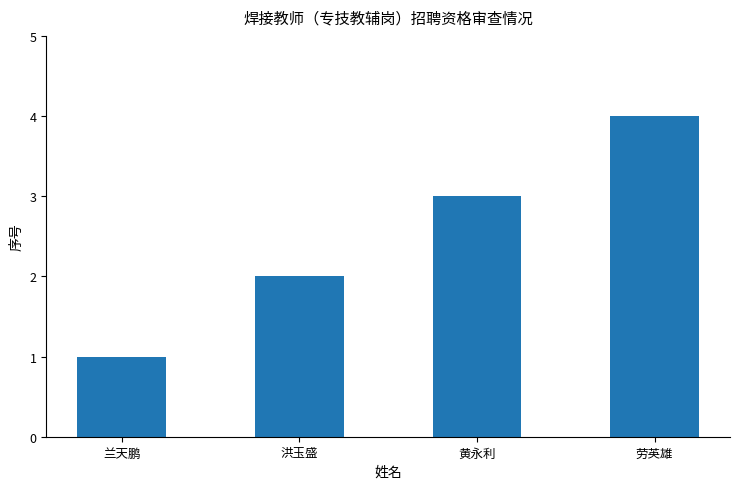

How many data points does each series have?

4